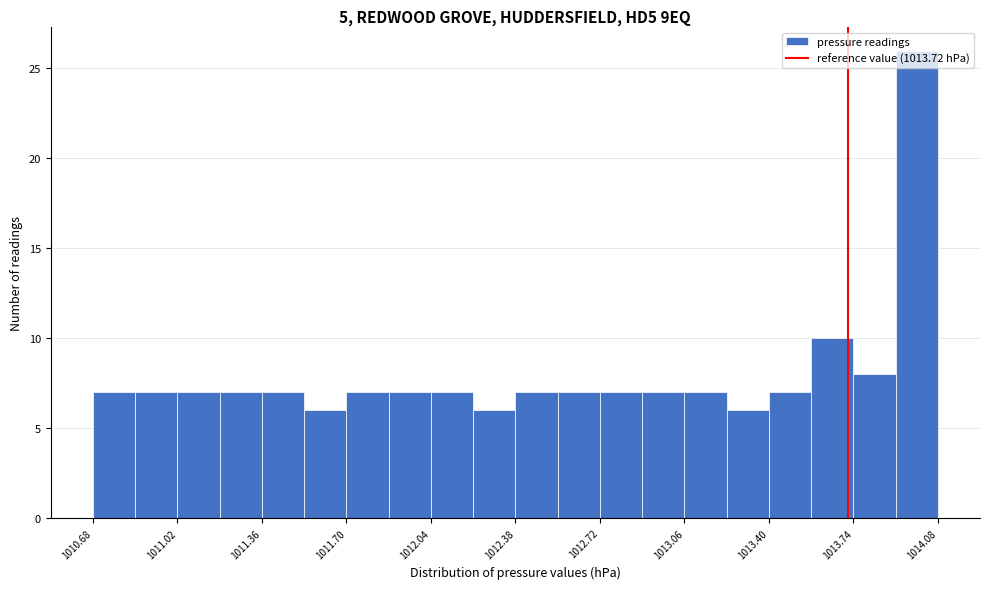

Around what value on the x-axis is the tallest bar? Give the approximate position of its centre, as read against the axis.

1014.00